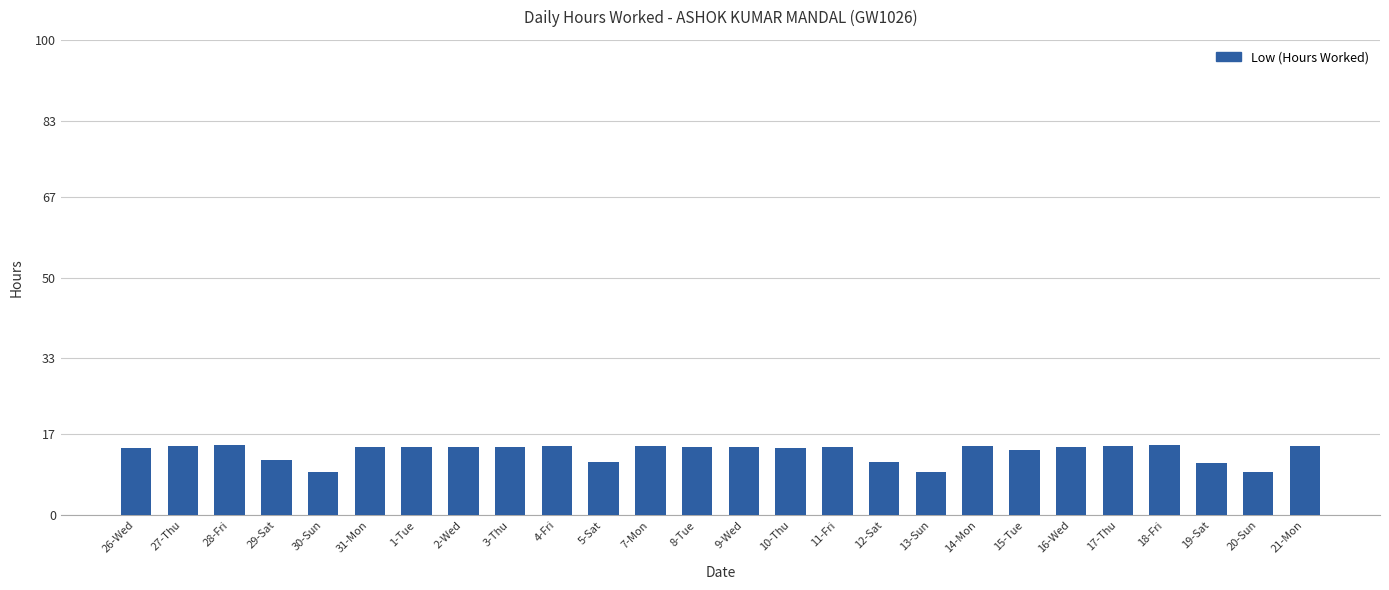

What is the label of the 24th bar from the right?

28-Fri